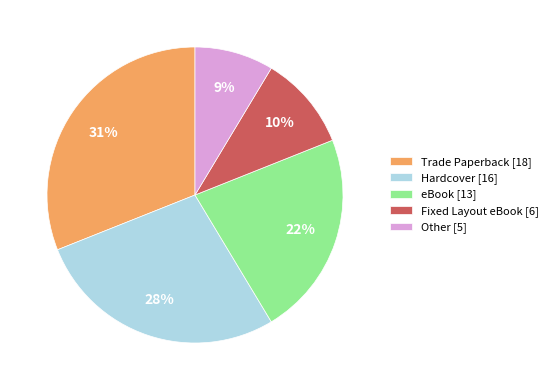

To the nearest percent, what is the average slice percentage?

20%